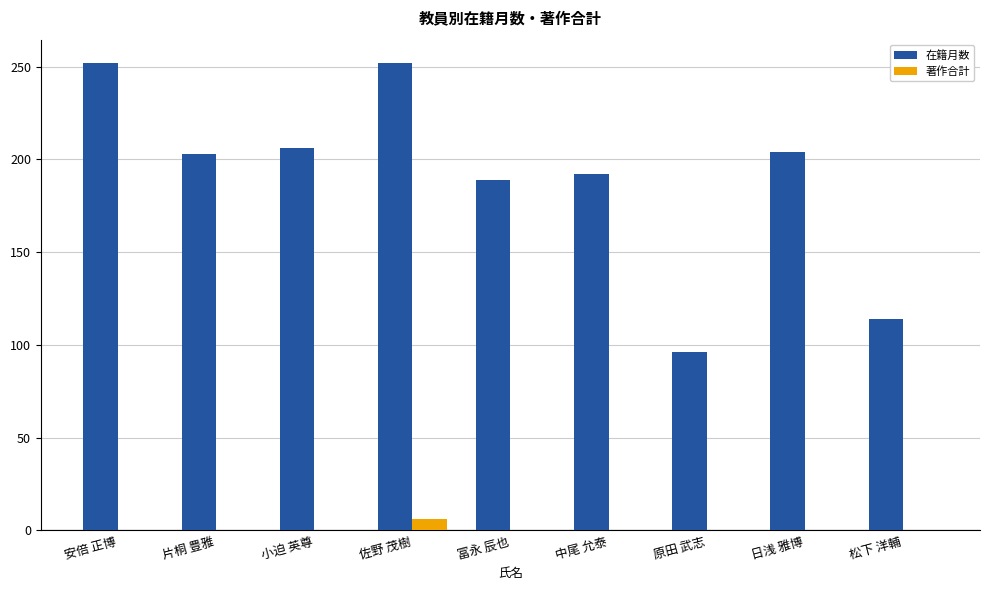

Which series has the widest spread of values?

在籍月数